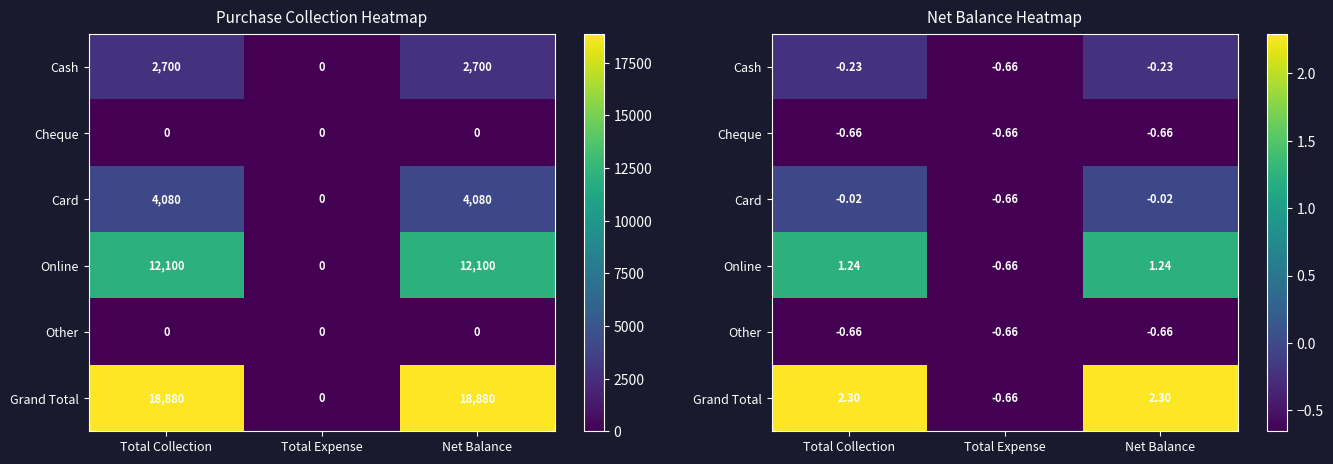

Which series has the largest total across all categories?

Grand Total